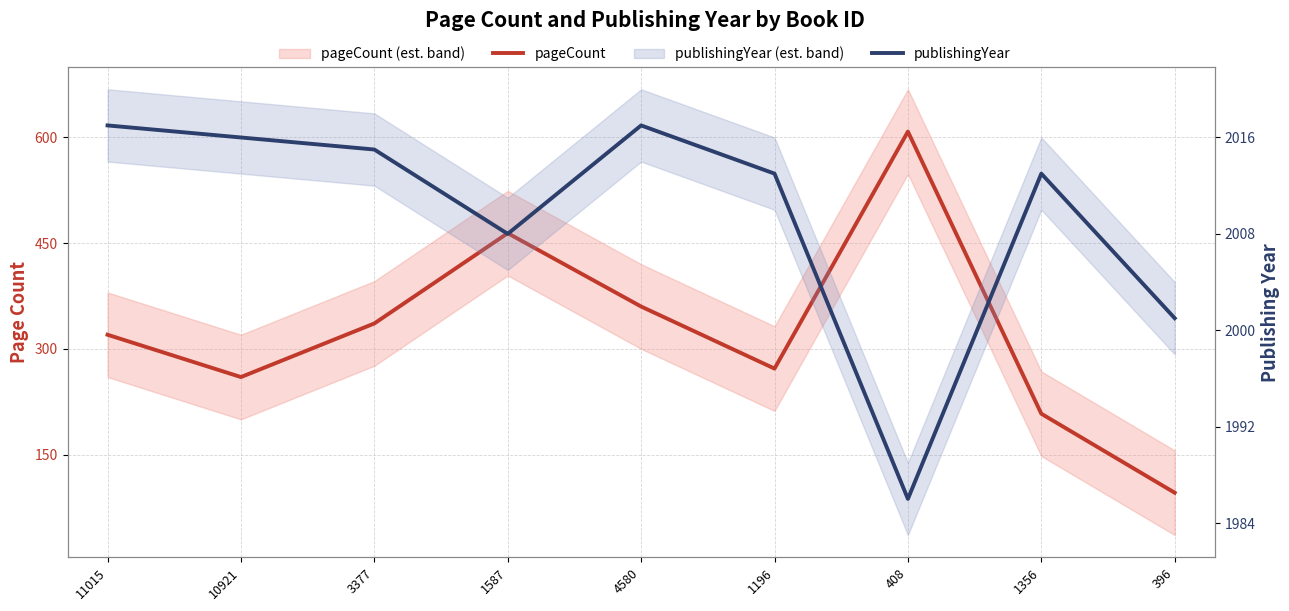

True or false: publishingYear and pageCount cross at least once.

False